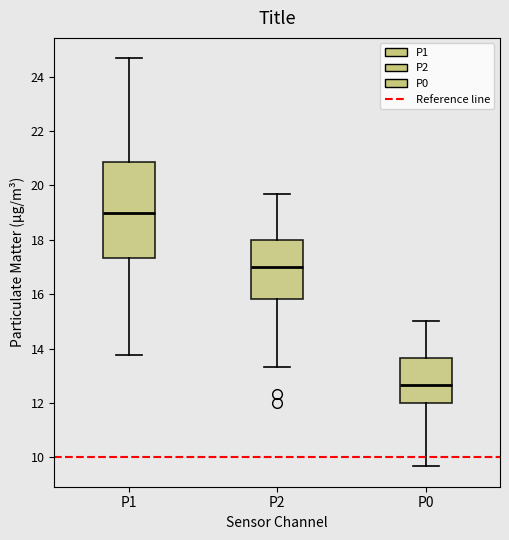

Reading left to right, read every box against the y-axis: the position of its median line, the range the box covers, and the ends of its whiskers. The values are not printed on the chart, so give them approximately, as read against the axis.

P1: median 19.0, box 17.4 to 20.8, whiskers 13.8 to 24.6
P2: median 17.0, box 15.8 to 18.0, whiskers 13.4 to 19.6
P0: median 12.6, box 12.0 to 13.6, whiskers 9.6 to 15.0